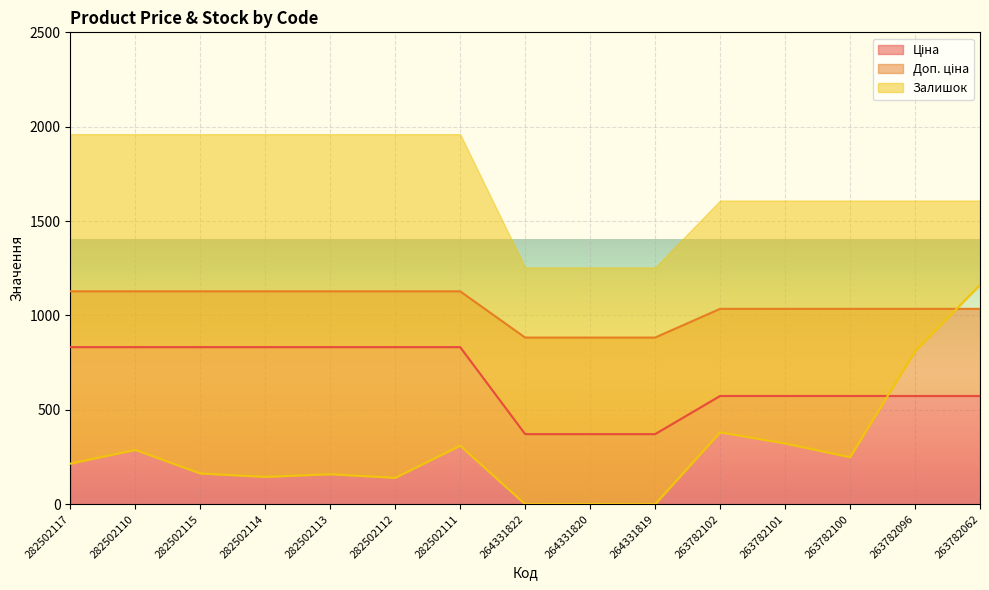

What is the label of the 9th point from the left?

264331820